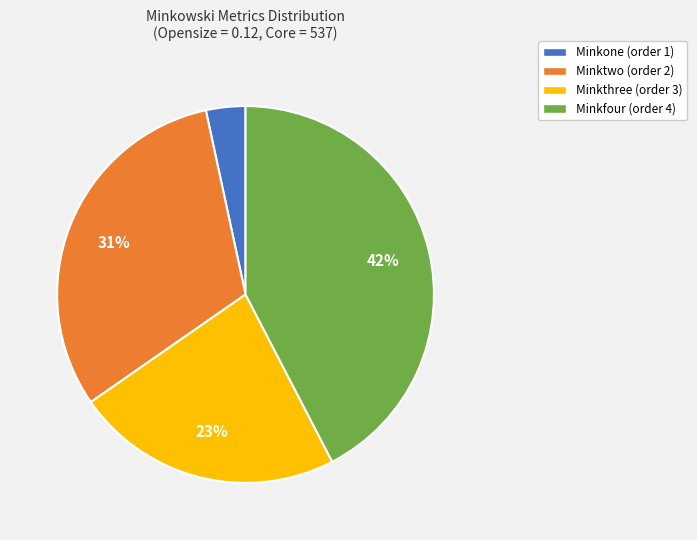

How many segments does this pie chart have?

4